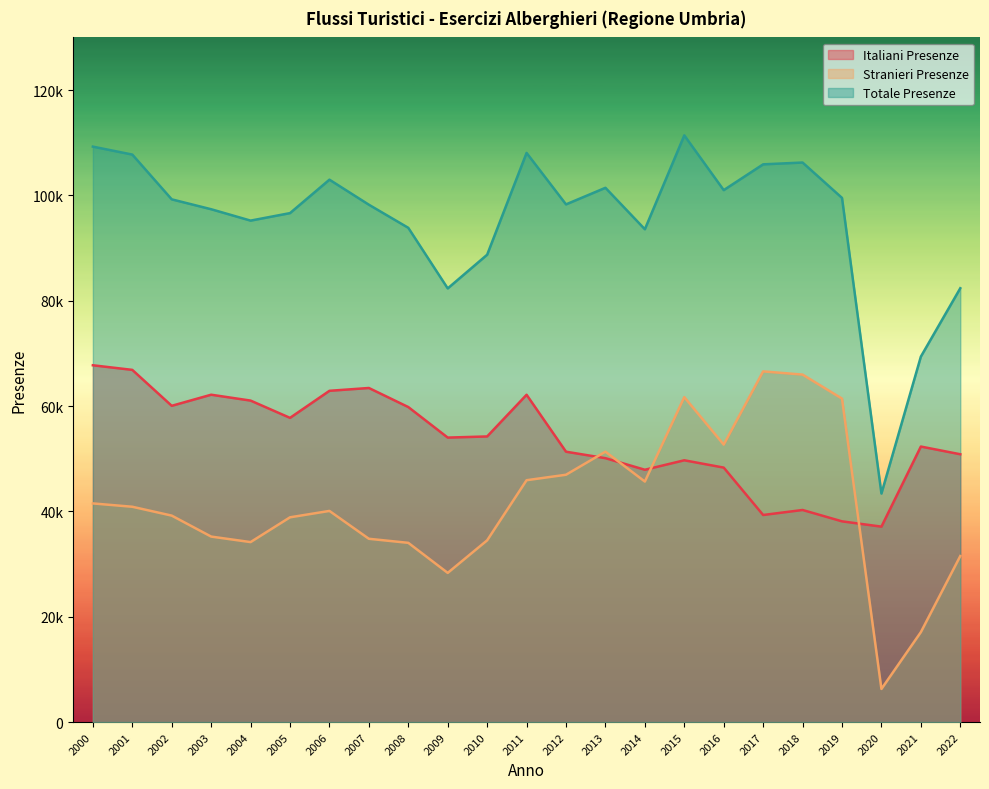

How many categories are shown in the chart?

23